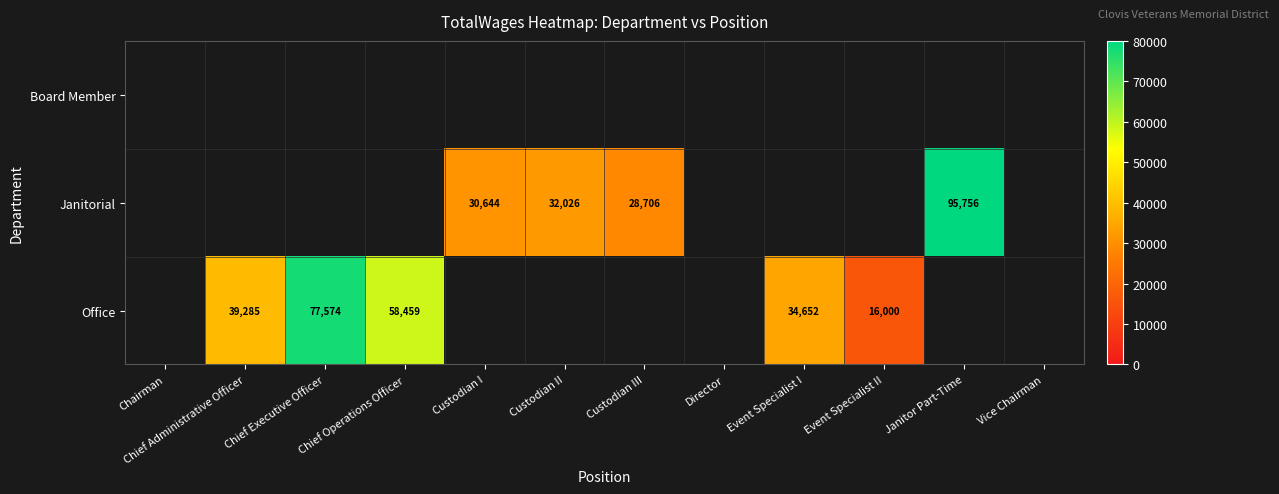

Which has a higher value, Chairman or Chief Executive Officer?

Chief Executive Officer